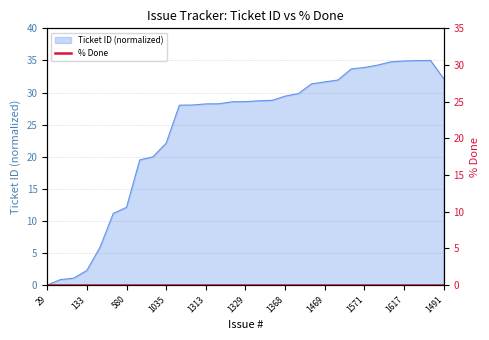

Reading left to right, extract all data points from this chart.

0.0	0.9	1.1	2.3	5.9	11.2	12.1	19.5	20.0	22.1	28.0	28.1	28.2	28.3	28.6	28.6	28.7	28.8	29.4	29.8	31.4	31.7	31.9	33.7	33.9	34.3	34.8	34.9	35.0	35.0	32.1